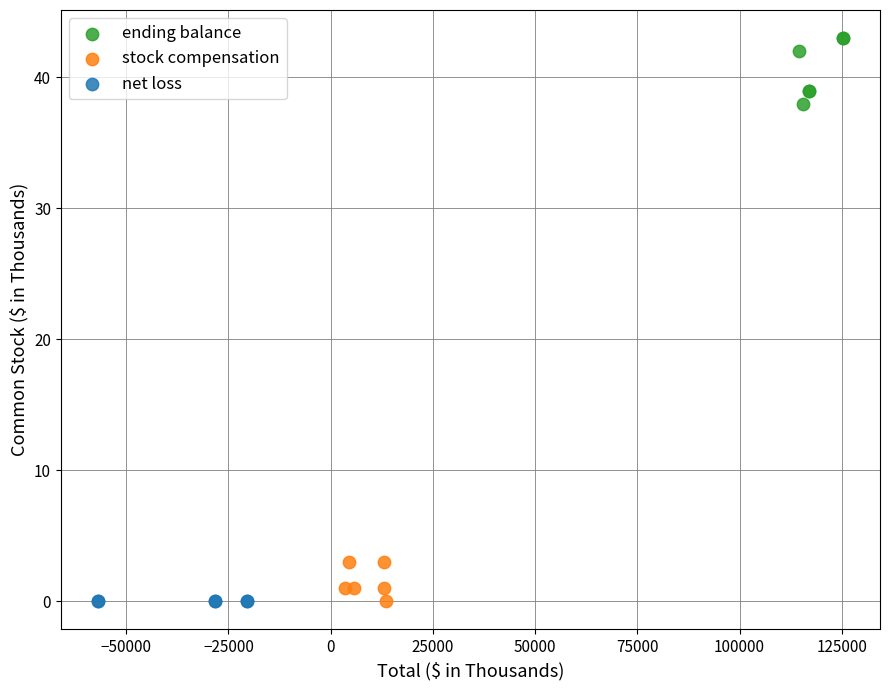

Which series contains the highest Y value?

ending balance